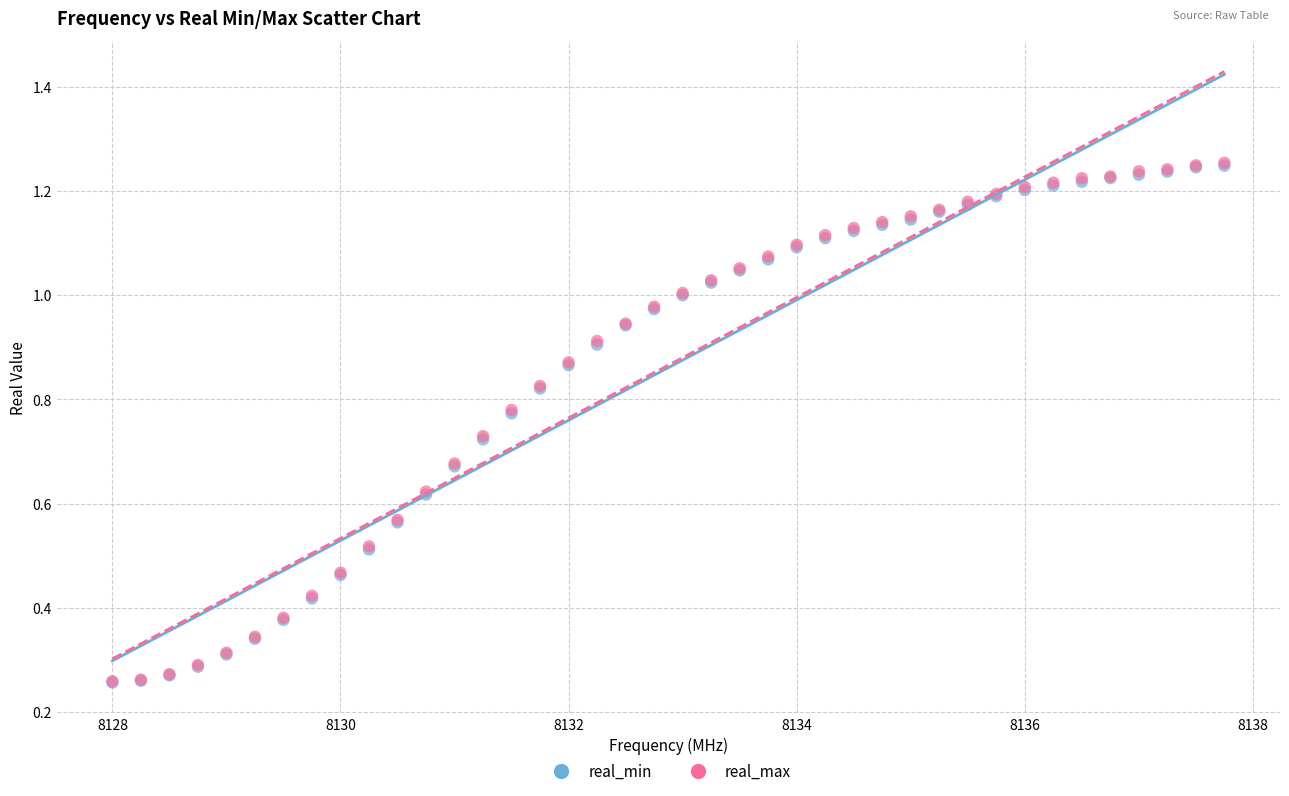

What are all the series names shown in the legend?

real_min, real_max